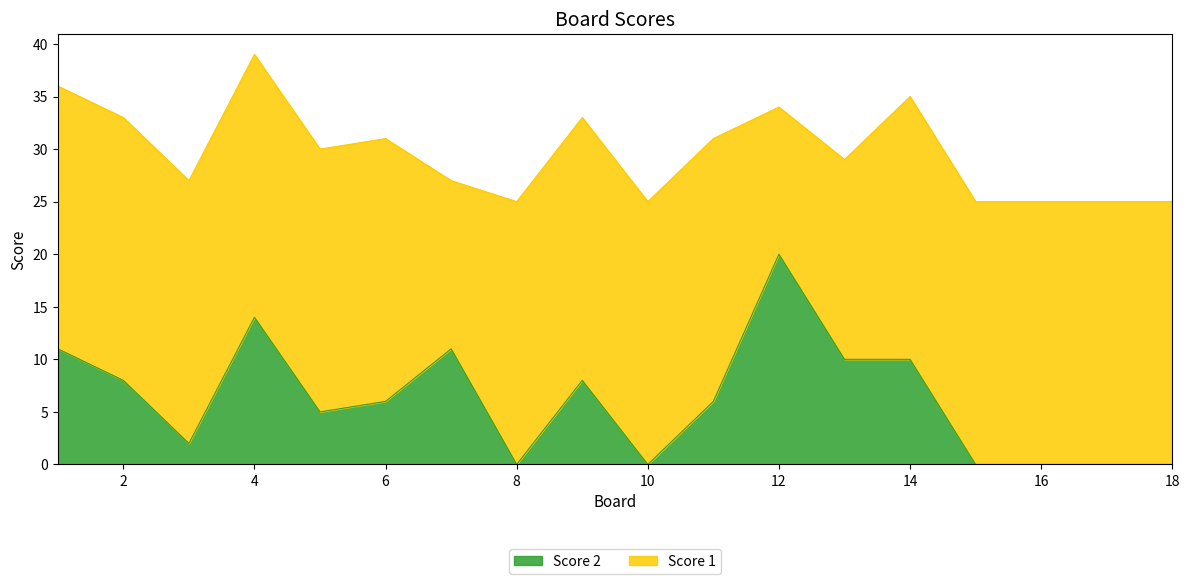

Is it true that Score 2 equals 20 at 12?

True